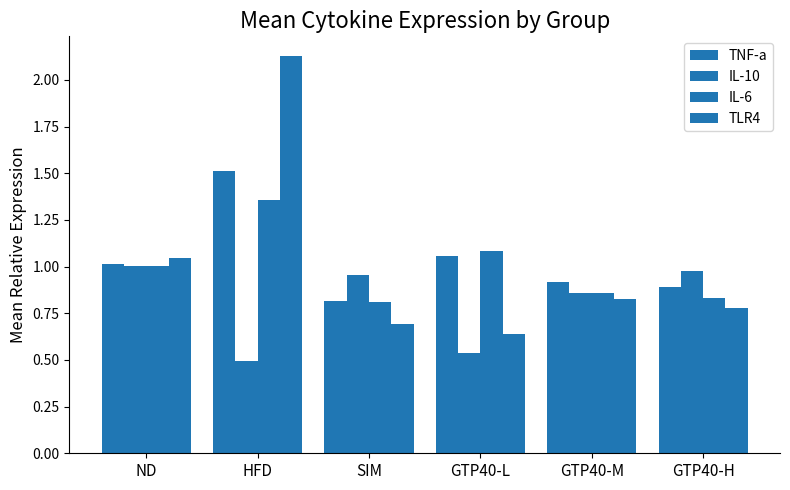

How many categories are shown in the chart?

6